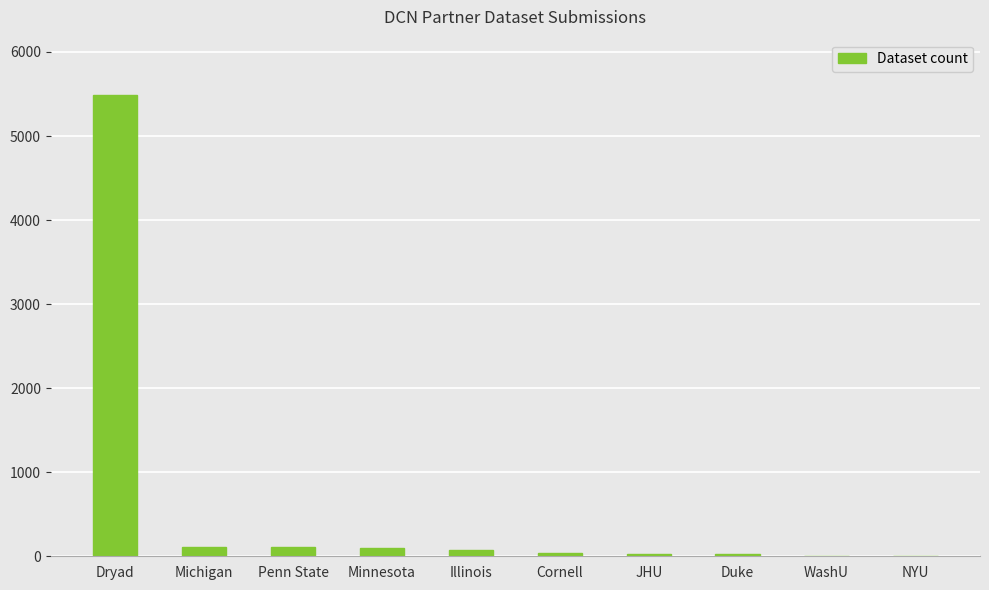

At which category does the chart reach its peak across all series?

Dryad